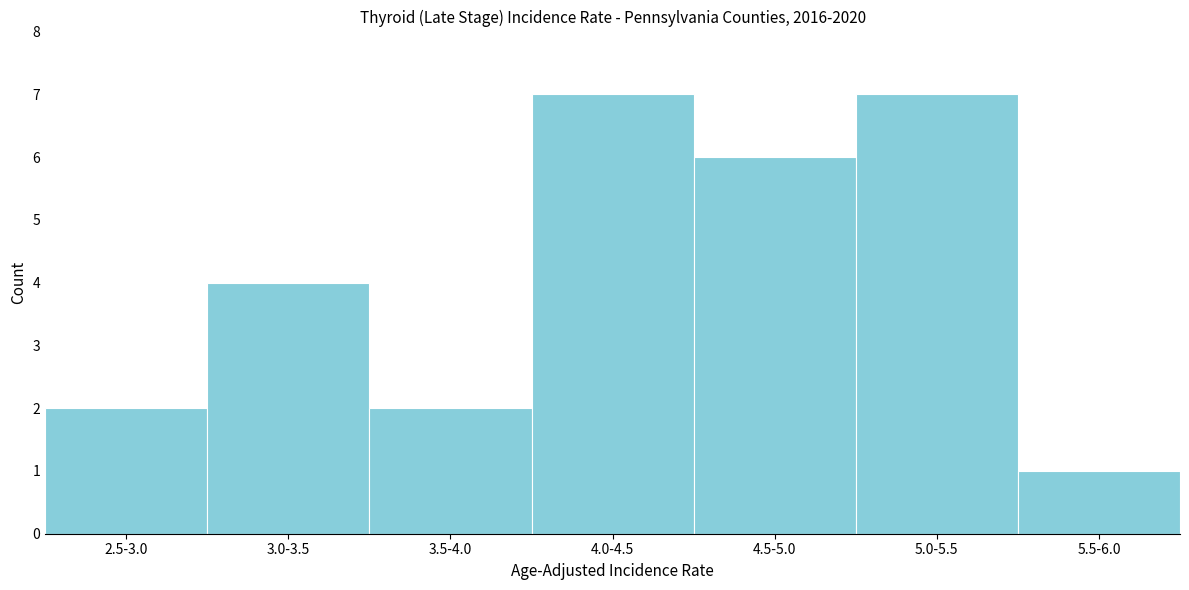

Reading left to right, list all the values displayed in this chart.

2.5-3.0=2	3.0-3.5=4	3.5-4.0=2	4.0-4.5=7	4.5-5.0=6	5.0-5.5=7	5.5-6.0=1